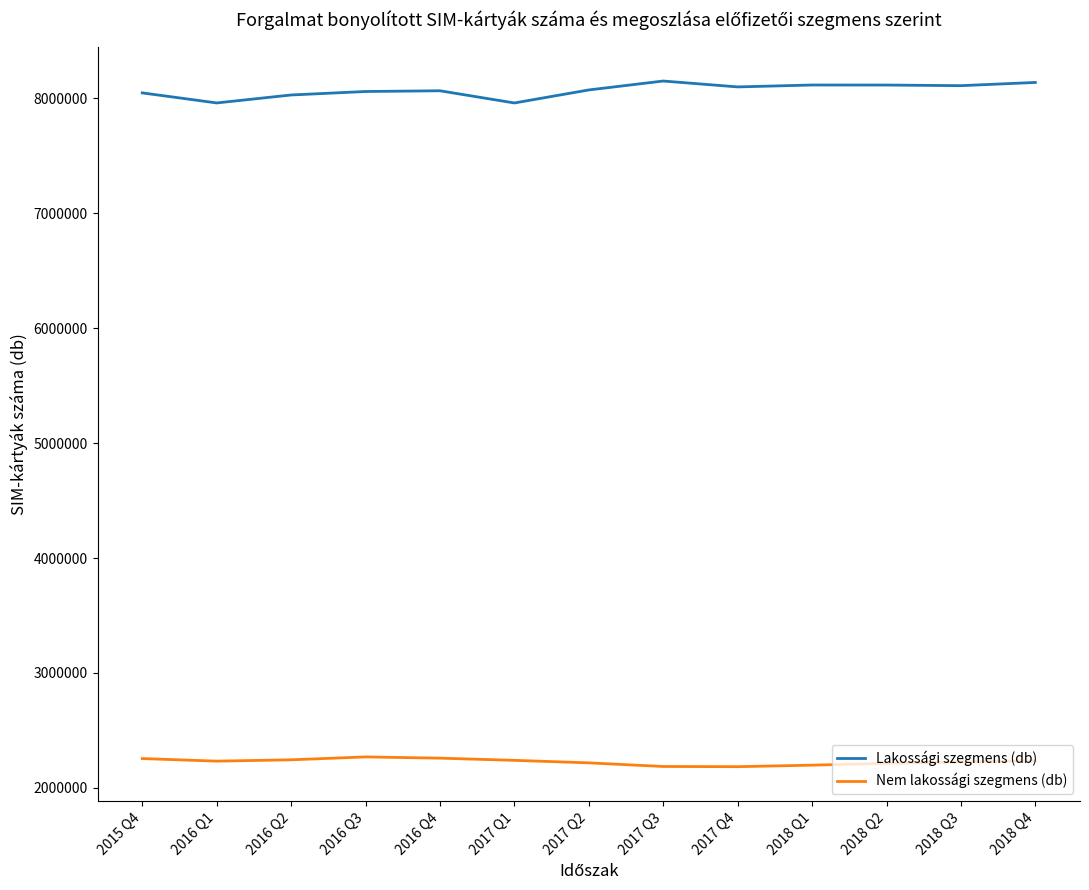

What is the minimum value for Nem lakossági szegmens (db)?

2184646